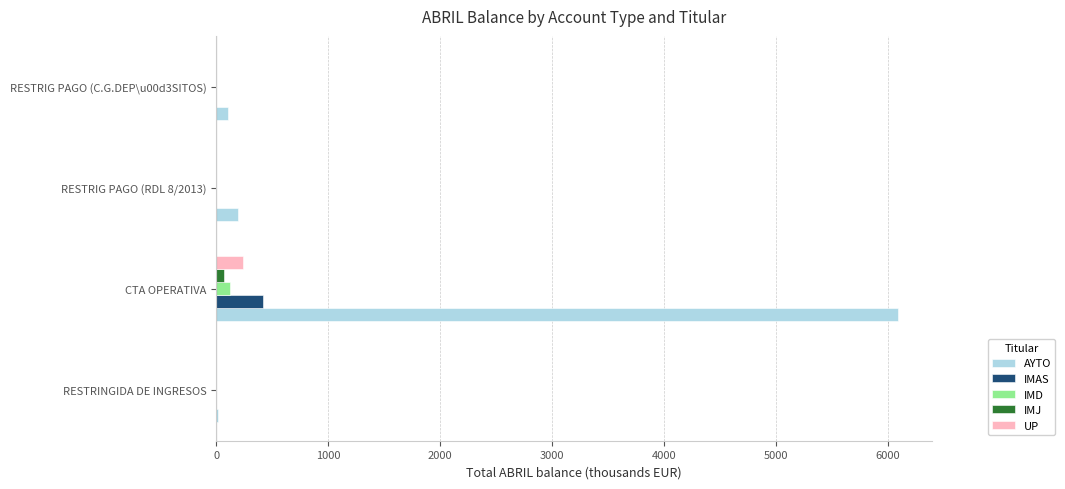

At which category is the sum across all series the highest?

CTA OPERATIVA